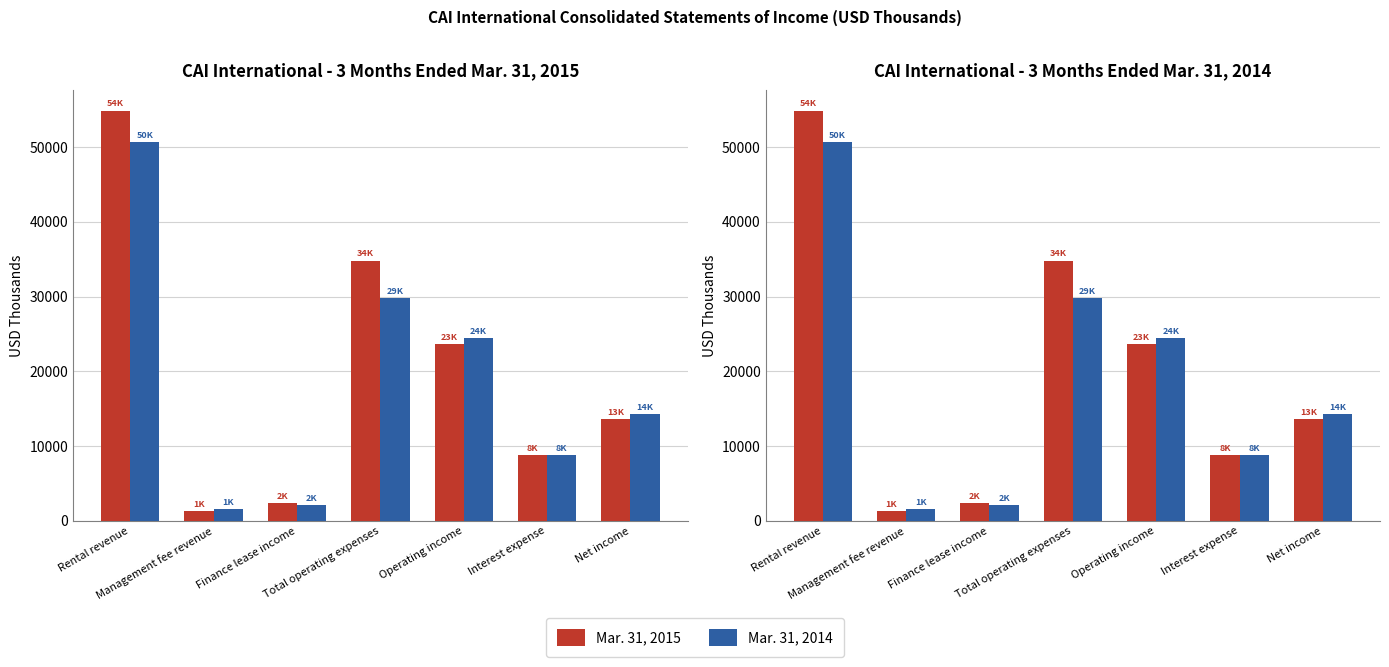

How many groups of bars are there?

7